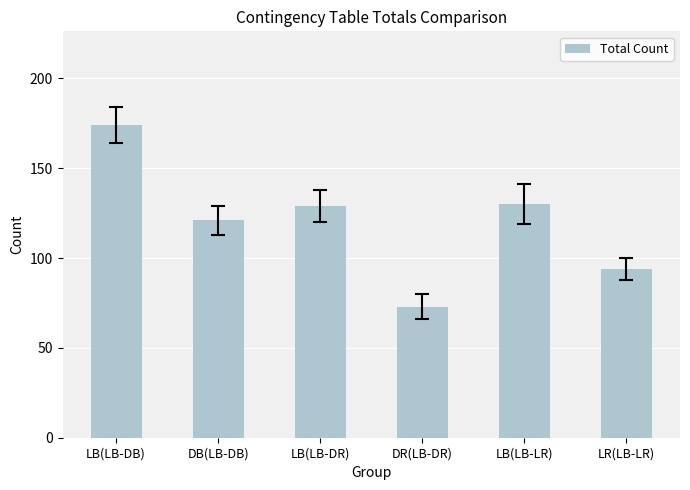

Does the chart contain stacked bars?

No